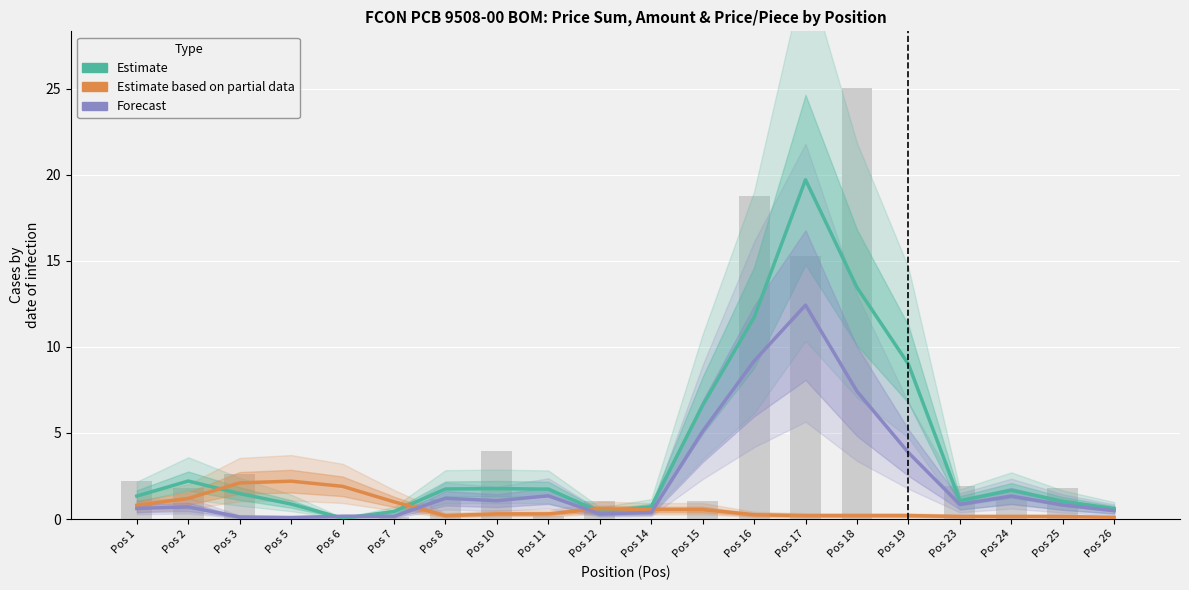

The Estimate based on partial data (Amount×0.15) series shows 0.5 at Pos 11. True or false?

False